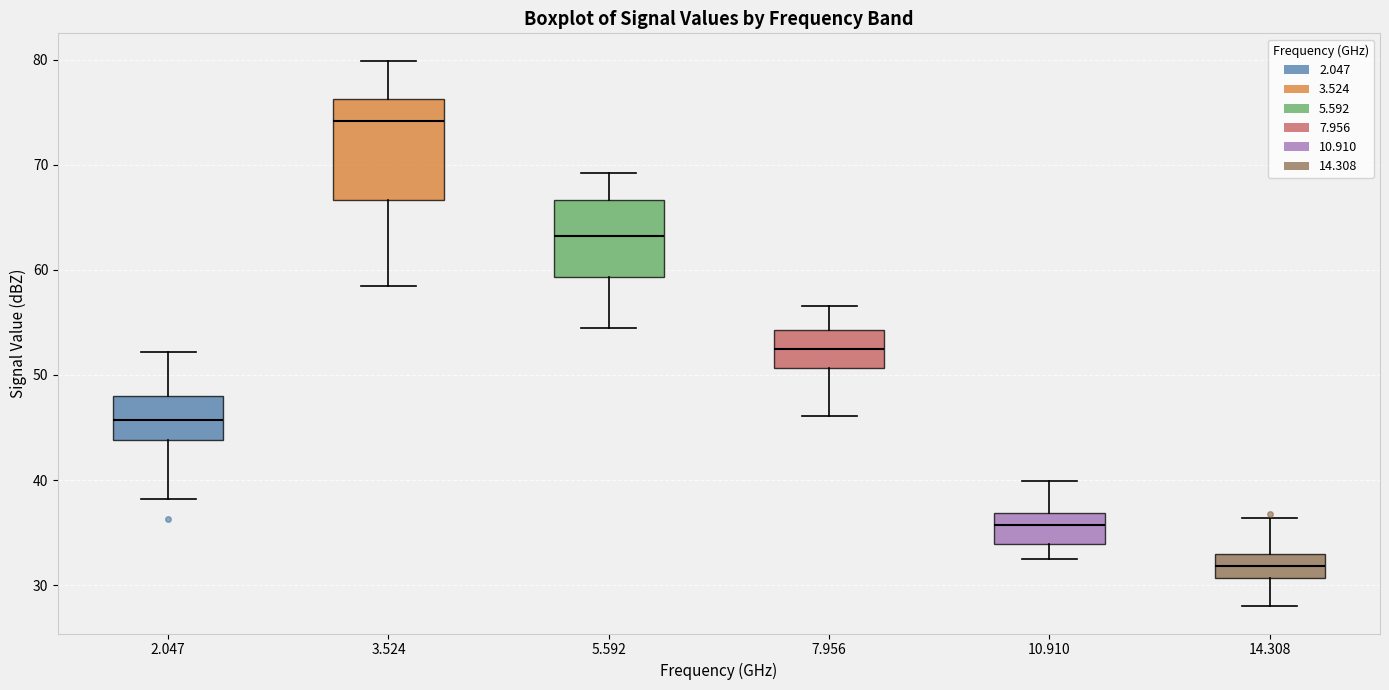

Reading left to right, read every box against the y-axis: the position of its median line, the range the box covers, and the ends of its whiskers. The values are not printed on the chart, so give them approximately, as read against the axis.

2.047: median 46, box 44 to 48, whiskers 38 to 52
3.524: median 74, box 67 to 76, whiskers 59 to 80
5.592: median 63, box 59 to 67, whiskers 55 to 69
7.956: median 53, box 51 to 54, whiskers 46 to 57
10.910: median 36, box 34 to 37, whiskers 33 to 40
14.308: median 32, box 31 to 33, whiskers 28 to 36